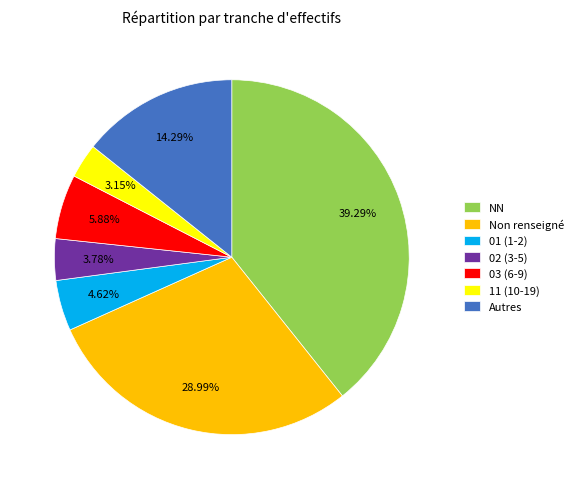

Which category has the smallest portion of the pie?

11 (10-19)